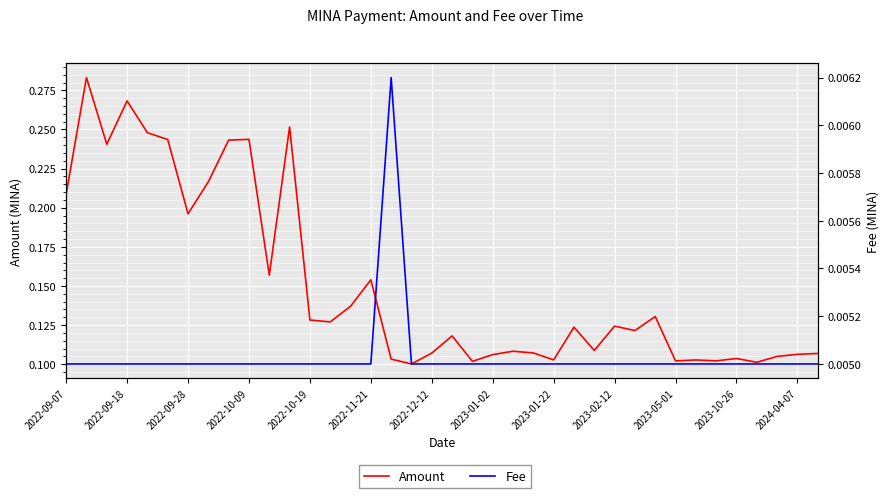

Is it true that Fee equals 0.0 at 2023-01-02?

True